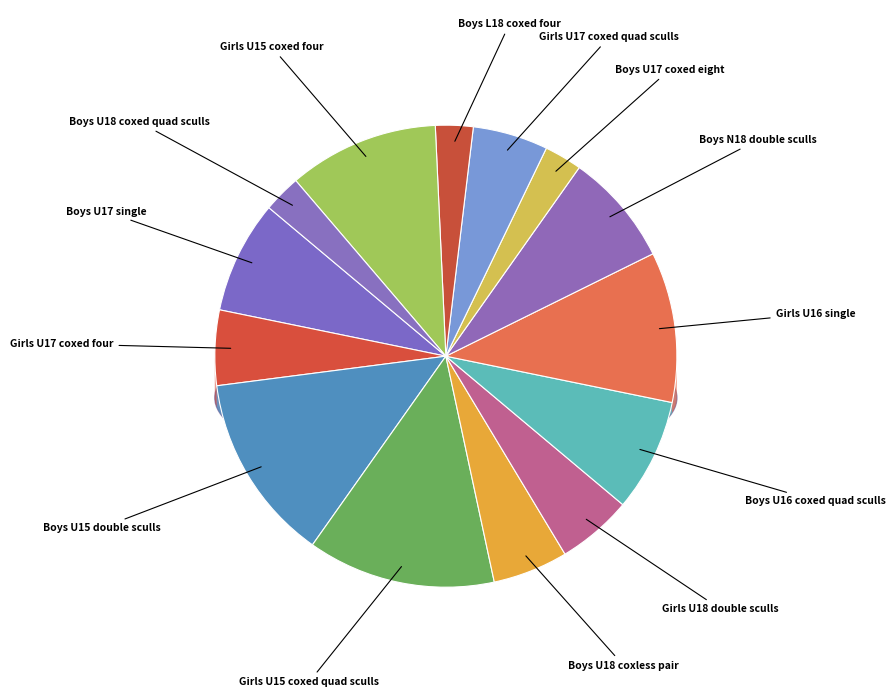

Which category has the smallest portion of the pie?

Boys U17 coxed eight